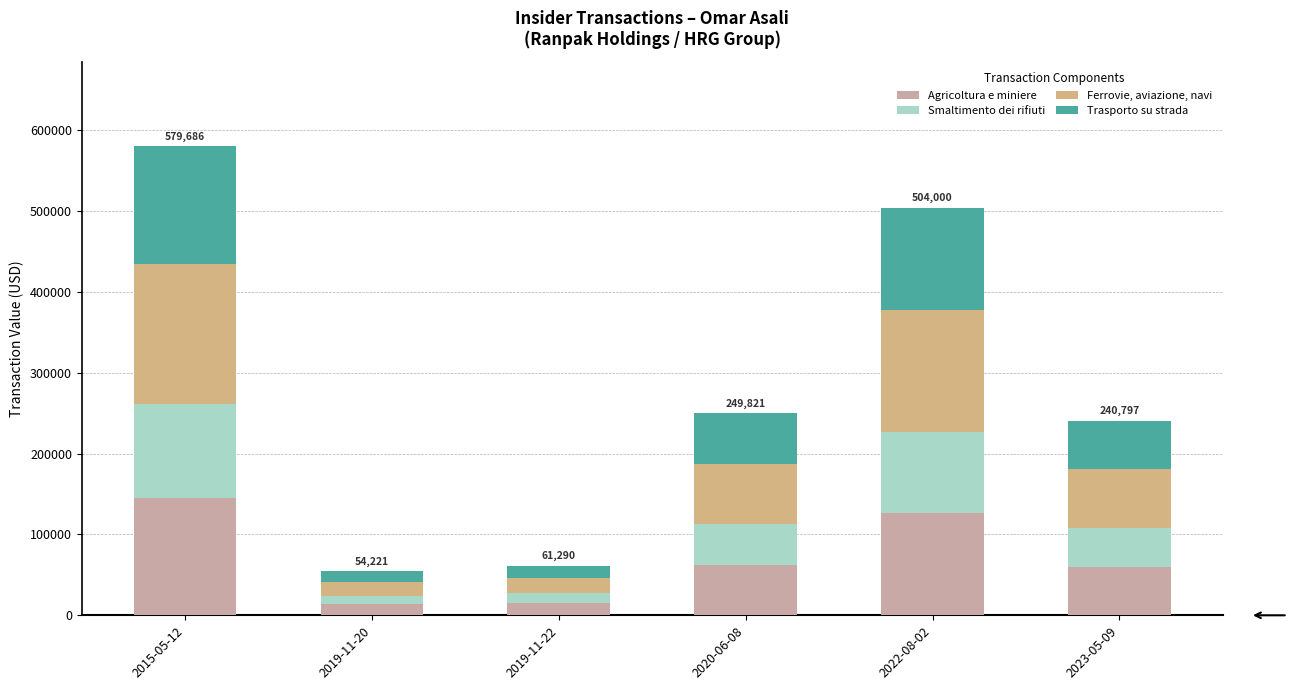

How many data points in Agricoltura e miniere are less than 62455?

3